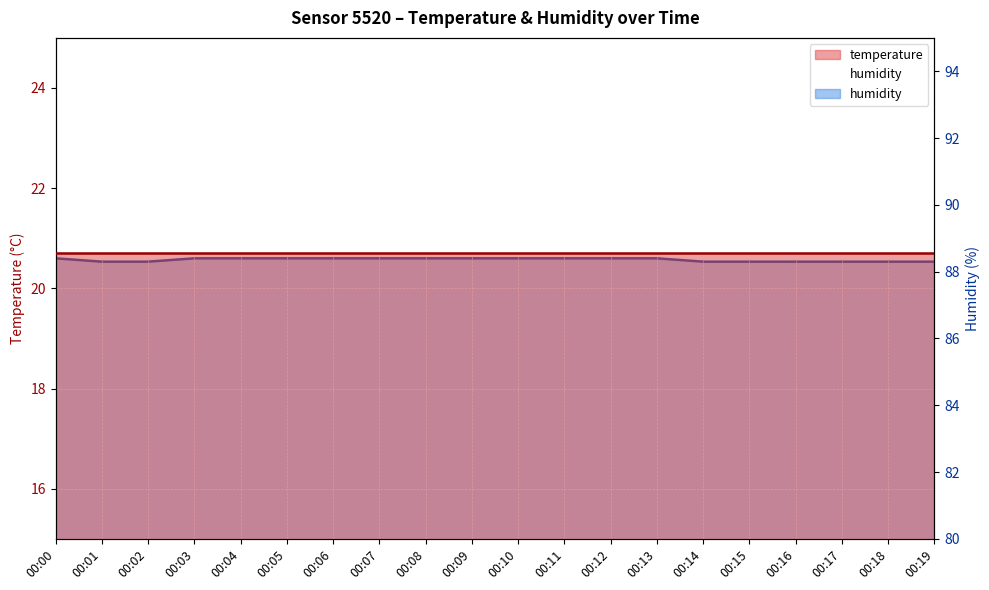

What is the difference between the second highest and second lowest values?

0.1